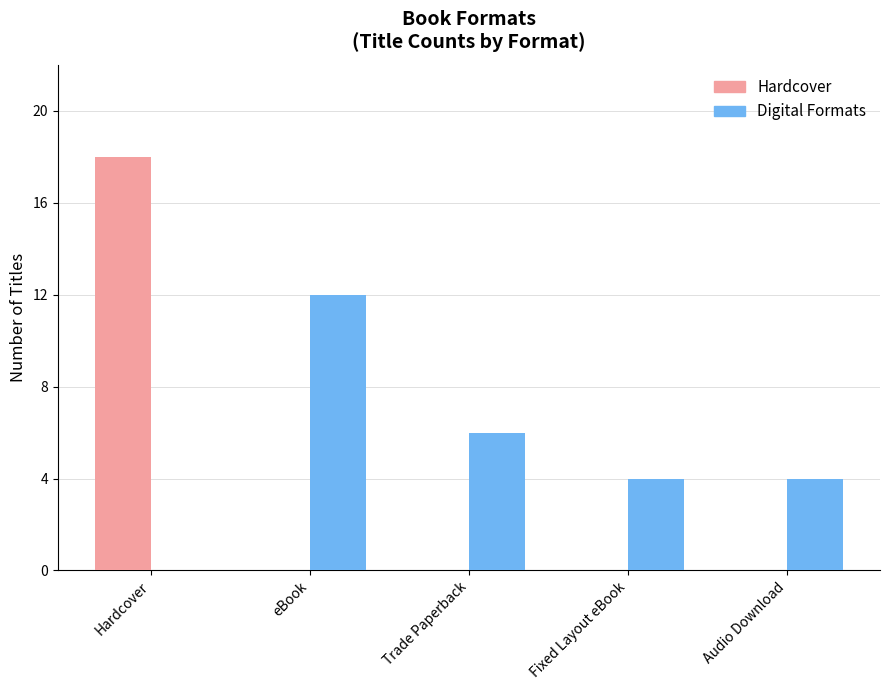

Reading right to left, what are all the values shown in this chart?

Hardcover: 0	0	0	0	18
Digital Formats: 4	4	6	12	0